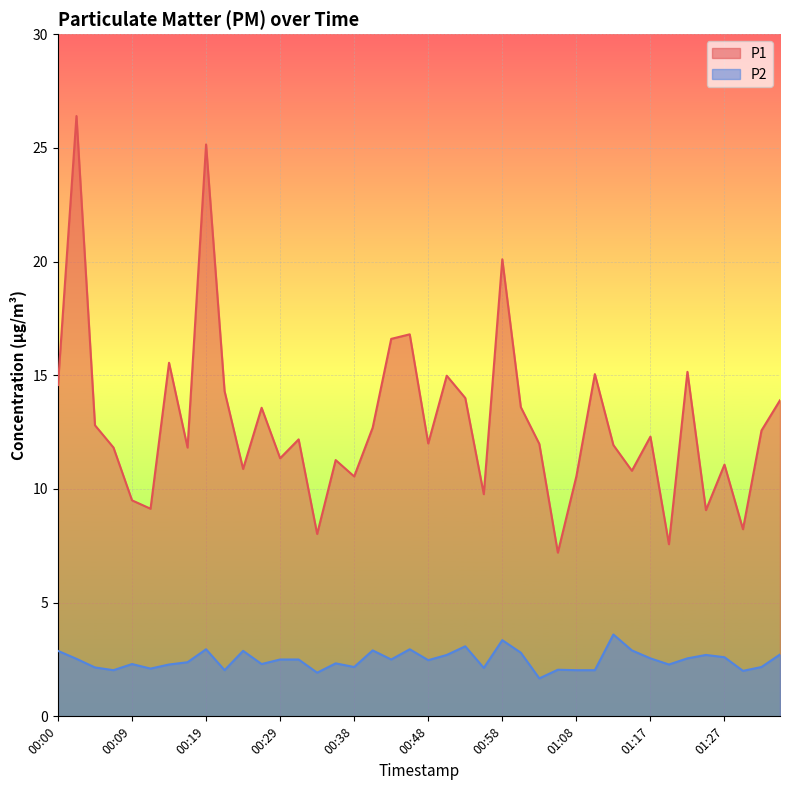

What position from the left is 01:08?

29